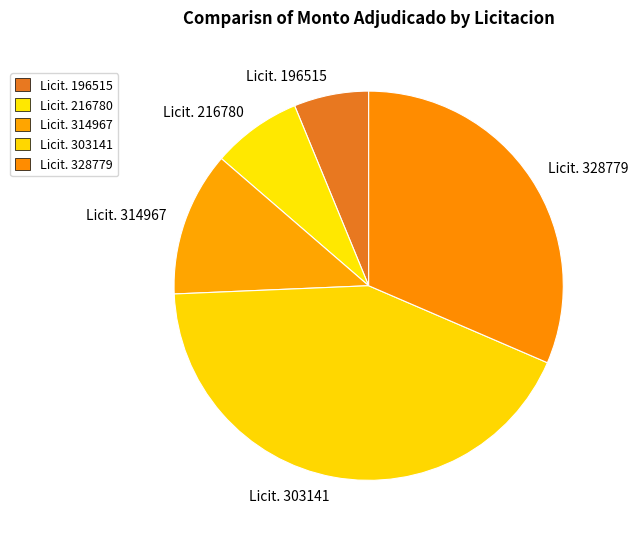

What is the ratio of the value at Licit. 328779 to the value at Licit. 216780?

4.2